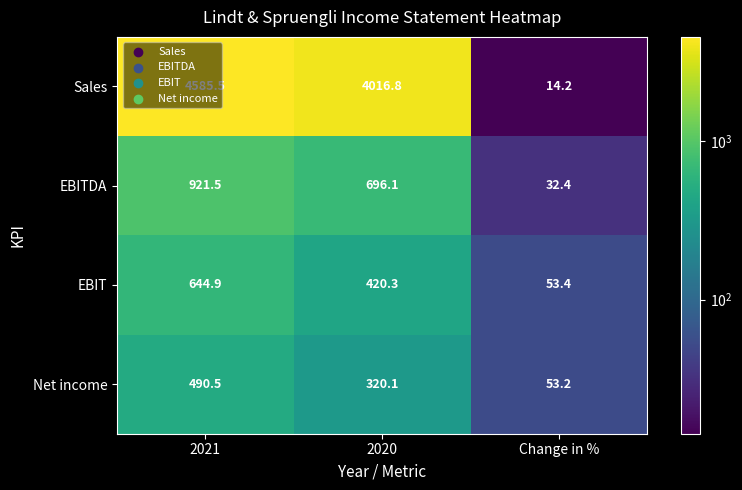

Where is EBITDA nearest to the value 476?

2020